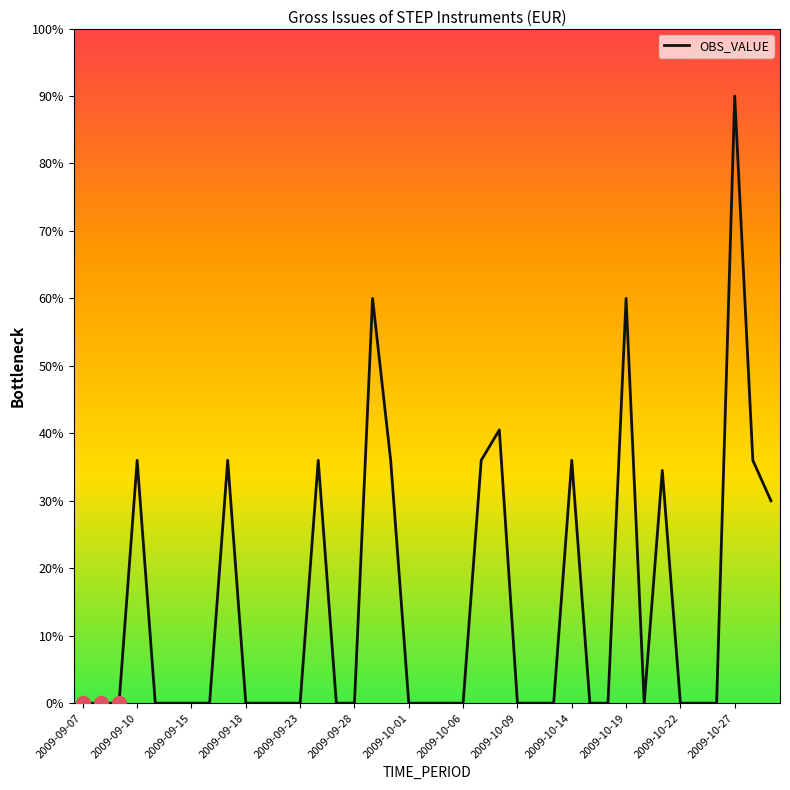

Reading right to left, what are all the values shown in this chart?

30.0	36.0	90.0	0.0	0.0	0.0	34.5	0.0	60.0	0.0	0.0	36.0	0.0	0.0	0.0	40.5	36.0	0.0	0.0	0.0	0.0	36.0	60.0	0.0	0.0	36.0	0.0	0.0	0.0	0.0	36.0	0.0	0.0	0.0	0.0	36.0	0.0	0.0	0.0